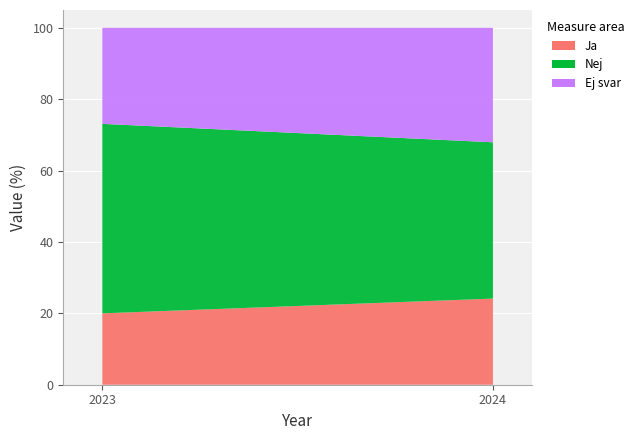

Reading right to left, what are all the values shown in this chart?

Ja: 24.1	20.0
Nej: 43.8	53.1
Ej svar: 32.1	26.9